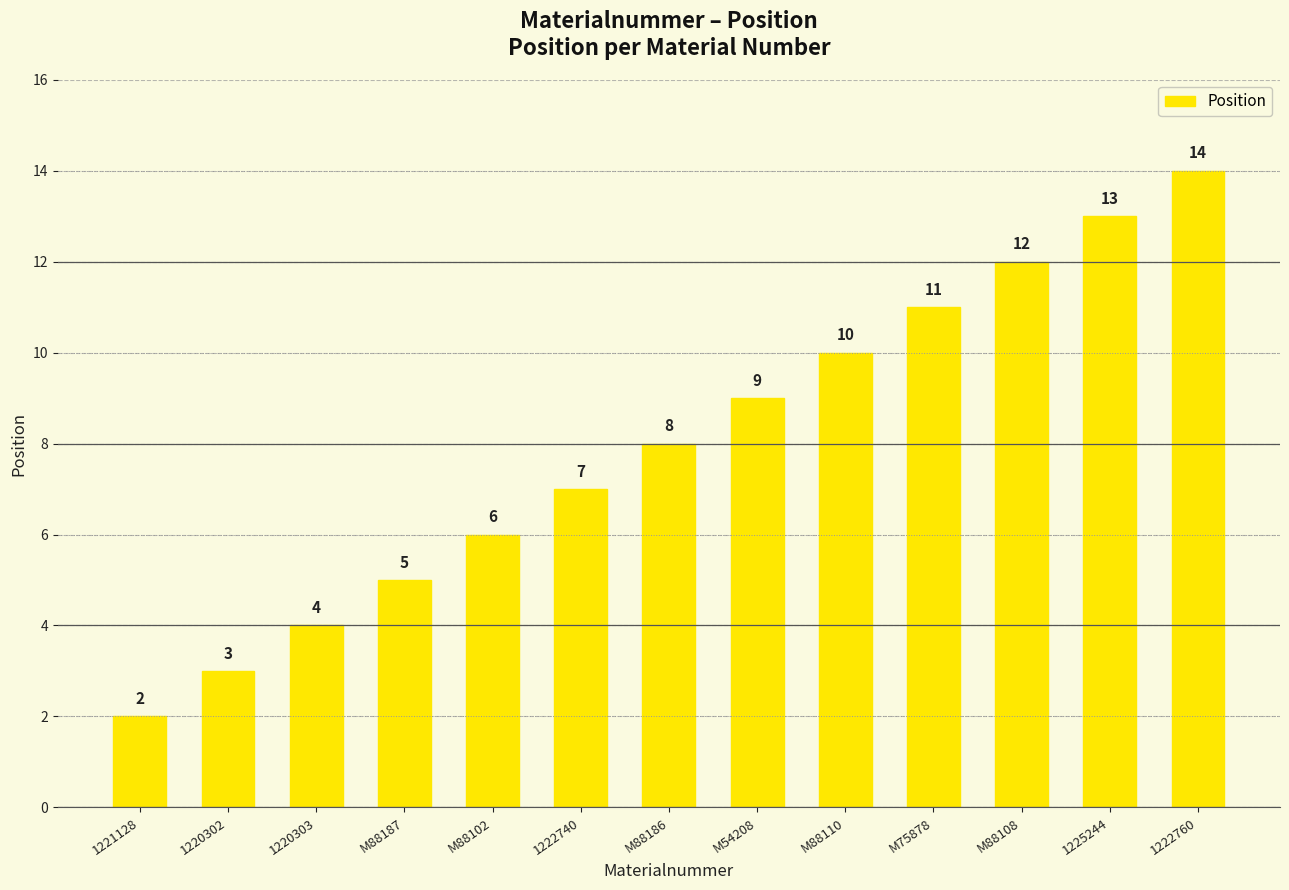

How many data points are less than 8?

6